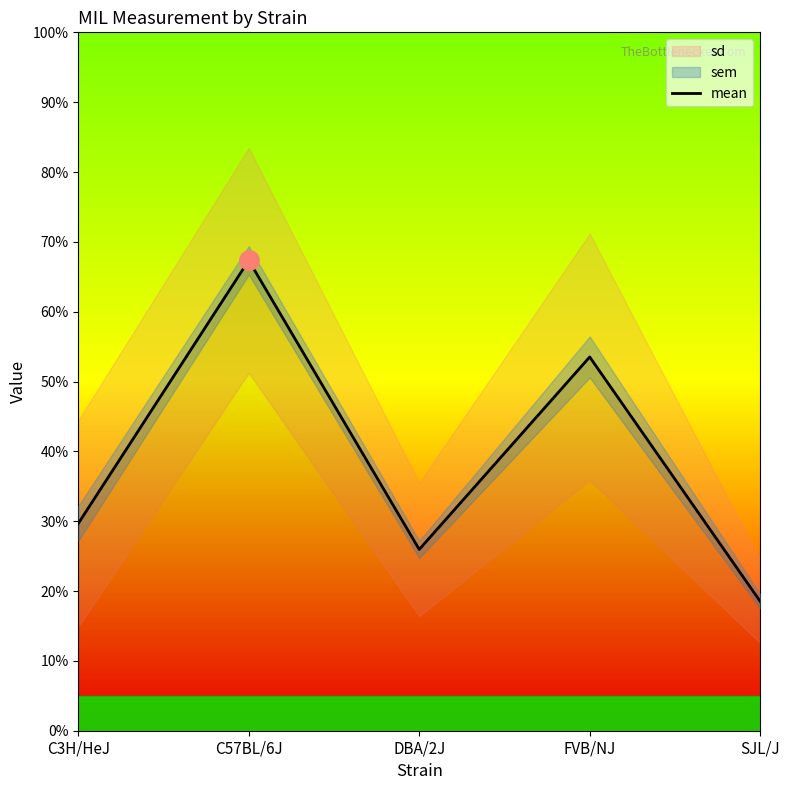

Is it true that the value at C3H/HeJ is 6.9?

False